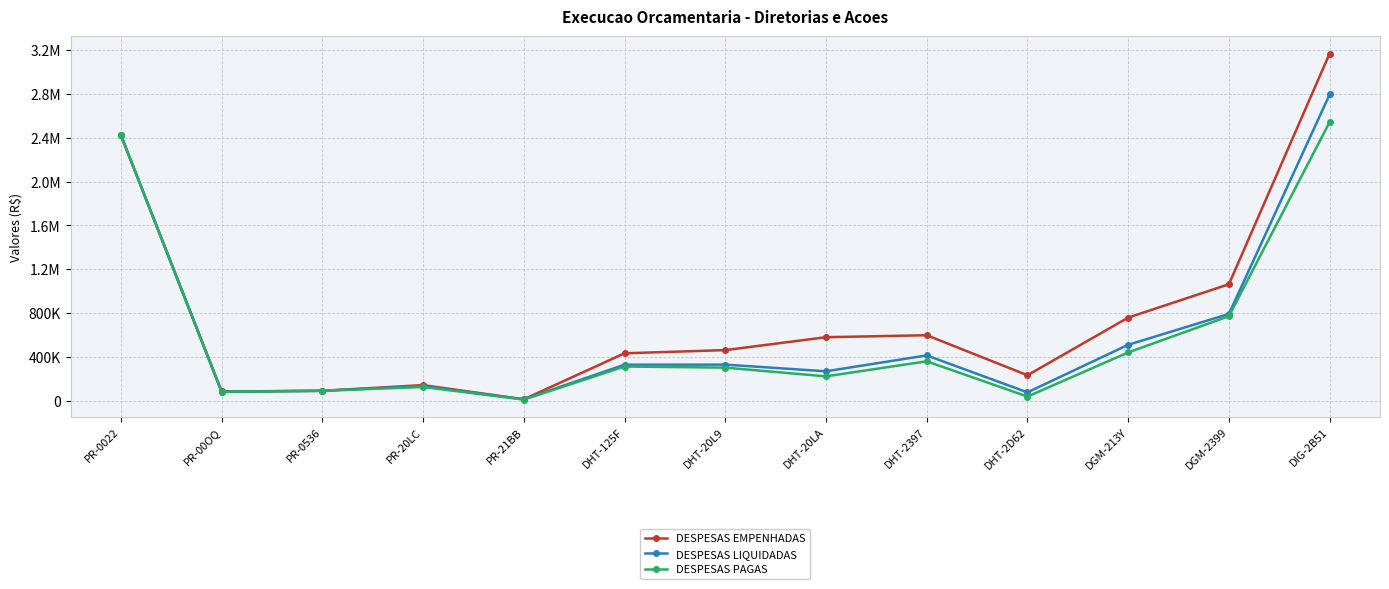

What is the value of the DESPESAS EMPENHADAS point at the 8th from the left?

579075.3